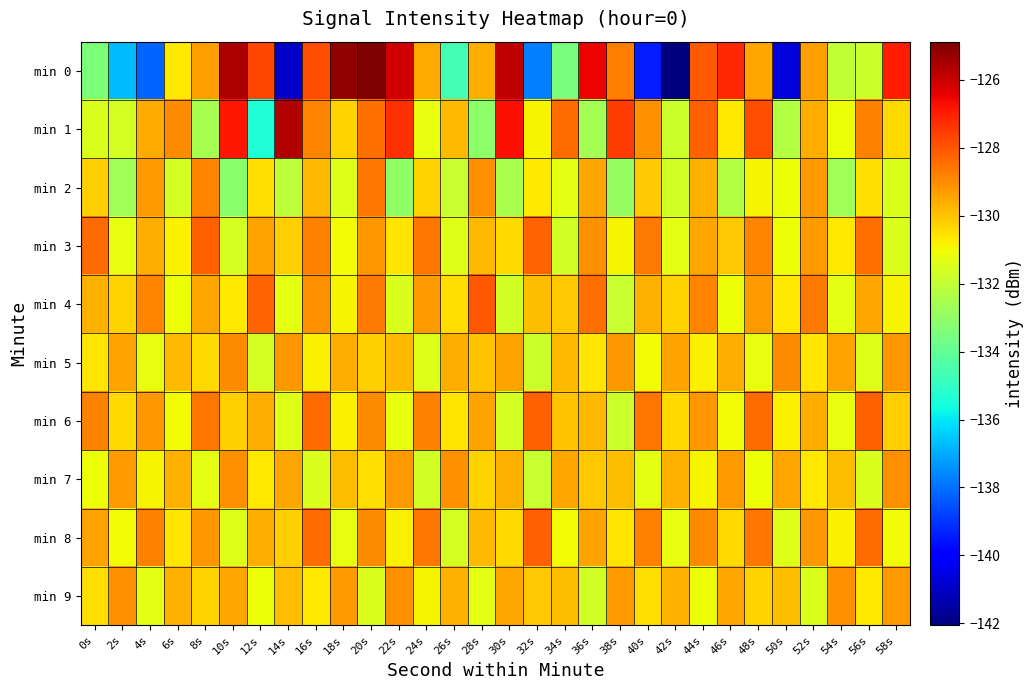

Reading left to right, extract all data points from this chart.

min 0: 0s=-133.5	2s=-136.7	4s=-138.2	6s=-130.7	8s=-129.4	10s=-125.6	12s=-127.7	14s=-141.0	16s=-127.8	18s=-125.2	20s=-124.9	22s=-126.1	24s=-129.6	26s=-134.6	28s=-129.6	30s=-125.9	32s=-137.7	34s=-133.5	36s=-126.5	38s=-128.7	40s=-139.4	42s=-142.1	44s=-128.0	46s=-127.2	48s=-129.5	50s=-140.7	52s=-129.4	54s=-132.0	56s=-131.8	58s=-127.0
min 1: 0s=-131.5	2s=-131.6	4s=-129.5	6s=-129.0	8s=-132.6	10s=-126.8	12s=-135.4	14s=-125.7	16s=-128.9	18s=-130.3	20s=-128.5	22s=-127.3	24s=-131.2	26s=-129.8	28s=-133.1	30s=-126.7	32s=-130.9	34s=-128.4	36s=-132.6	38s=-127.5	40s=-129.1	42s=-131.8	44s=-128.2	46s=-130.7	48s=-127.9	50s=-132.3	52s=-129.6	54s=-131.1	56s=-128.8	58s=-130.4
min 2: 0s=-130.2	2s=-132.7	4s=-129.3	6s=-131.6	8s=-128.9	10s=-133.2	12s=-130.5	14s=-132.1	16s=-129.8	18s=-131.4	20s=-128.6	22s=-133.0	24s=-130.3	26s=-131.9	28s=-129.1	30s=-132.5	32s=-130.7	34s=-131.3	36s=-129.5	38s=-132.9	40s=-130.1	42s=-131.7	44s=-129.7	46s=-132.3	48s=-130.9	50s=-131.1	52s=-129.3	54s=-132.7	56s=-130.5	58s=-131.5
min 3: 0s=-128.4	2s=-131.2	4s=-129.6	6s=-130.8	8s=-128.2	10s=-131.6	12s=-129.4	14s=-130.2	16s=-128.8	18s=-131.0	20s=-129.2	22s=-130.6	24s=-128.6	26s=-131.4	28s=-129.8	30s=-130.4	32s=-128.3	34s=-131.7	36s=-129.1	38s=-130.9	40s=-128.7	42s=-131.3	44s=-129.5	46s=-130.1	48s=-128.9	50s=-131.1	52s=-129.3	54s=-130.7	56s=-128.5	58s=-131.5
min 4: 0s=-129.7	2s=-130.3	4s=-128.9	6s=-131.1	8s=-129.5	10s=-130.7	12s=-128.3	14s=-131.3	16s=-129.1	18s=-130.9	20s=-128.7	22s=-131.5	24s=-129.3	26s=-130.5	28s=-128.1	30s=-131.7	32s=-129.9	34s=-130.1	36s=-128.5	38s=-131.9	40s=-129.7	42s=-130.3	44s=-128.9	46s=-131.1	48s=-129.3	50s=-130.7	52s=-128.7	54s=-131.3	56s=-129.5	58s=-130.9
min 5: 0s=-130.6	2s=-129.4	4s=-131.2	6s=-129.8	8s=-130.4	10s=-129.0	12s=-131.6	14s=-129.2	16s=-130.8	18s=-129.6	20s=-130.2	22s=-129.8	24s=-131.4	26s=-129.6	28s=-130.0	30s=-129.4	32s=-131.8	34s=-129.8	36s=-130.6	38s=-129.2	40s=-131.0	42s=-129.4	44s=-130.8	46s=-129.6	48s=-131.2	50s=-129.0	52s=-130.6	54s=-129.4	56s=-131.4	58s=-129.2
min 6: 0s=-128.8	2s=-130.4	4s=-129.2	6s=-131.0	8s=-128.6	10s=-130.2	12s=-129.6	14s=-131.4	16s=-128.4	18s=-130.8	20s=-129.0	22s=-131.2	24s=-128.8	26s=-130.6	28s=-129.4	30s=-131.6	32s=-128.2	34s=-130.0	36s=-129.8	38s=-131.8	40s=-128.6	42s=-130.4	44s=-129.2	46s=-131.0	48s=-128.4	50s=-130.8	52s=-129.6	54s=-131.2	56s=-128.2	58s=-130.2
min 7: 0s=-131.1	2s=-129.3	4s=-130.9	6s=-129.7	8s=-131.3	10s=-129.1	12s=-130.7	14s=-129.5	16s=-131.5	18s=-129.9	20s=-130.5	22s=-129.3	24s=-131.7	26s=-129.1	28s=-130.3	30s=-129.7	32s=-131.9	34s=-129.5	36s=-130.1	38s=-129.9	40s=-131.3	42s=-129.7	44s=-130.9	46s=-129.3	48s=-131.1	50s=-129.5	52s=-130.7	54s=-129.9	56s=-131.5	58s=-129.1
min 8: 0s=-129.4	2s=-131.0	4s=-128.8	6s=-130.6	8s=-129.2	10s=-131.4	12s=-129.6	14s=-130.2	16s=-128.4	18s=-131.2	20s=-129.0	22s=-130.8	24s=-128.6	26s=-131.6	28s=-129.8	30s=-130.4	32s=-128.2	34s=-131.0	36s=-129.4	38s=-130.6	40s=-128.8	42s=-131.2	44s=-129.0	46s=-130.4	48s=-128.6	50s=-131.4	52s=-129.2	54s=-130.8	56s=-128.4	58s=-131.0
min 9: 0s=-130.5	2s=-129.1	4s=-131.3	6s=-129.7	8s=-130.3	10s=-129.5	12s=-131.1	14s=-129.9	16s=-130.7	18s=-129.3	20s=-131.5	22s=-129.1	24s=-130.9	26s=-129.7	28s=-131.3	30s=-129.5	32s=-130.1	34s=-129.9	36s=-131.7	38s=-129.3	40s=-130.5	42s=-129.7	44s=-131.1	46s=-129.5	48s=-130.3	50s=-129.9	52s=-131.5	54s=-129.1	56s=-130.7	58s=-129.3